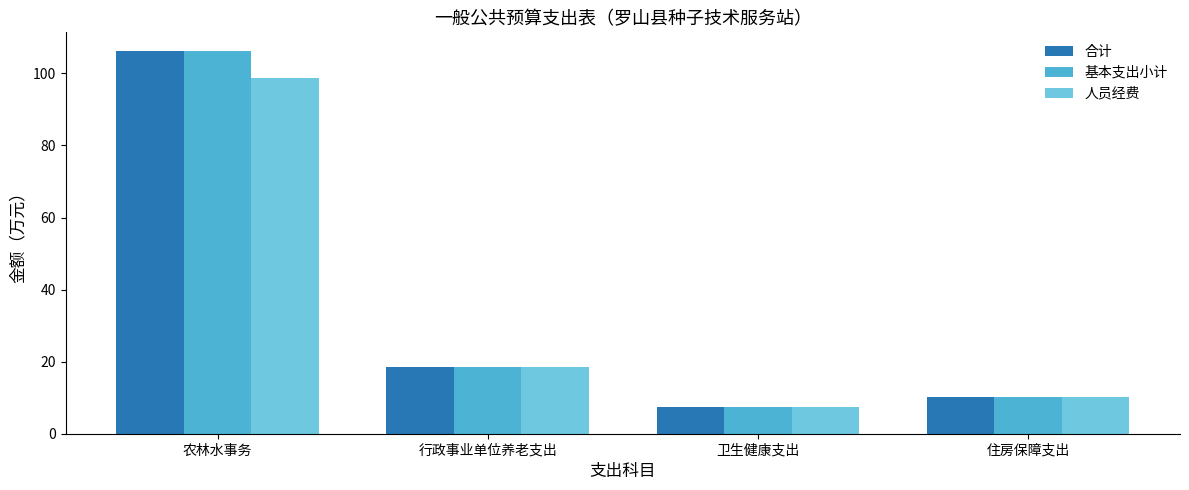

Is it true that 合计 equals 6.3 at 住房保障支出?

False